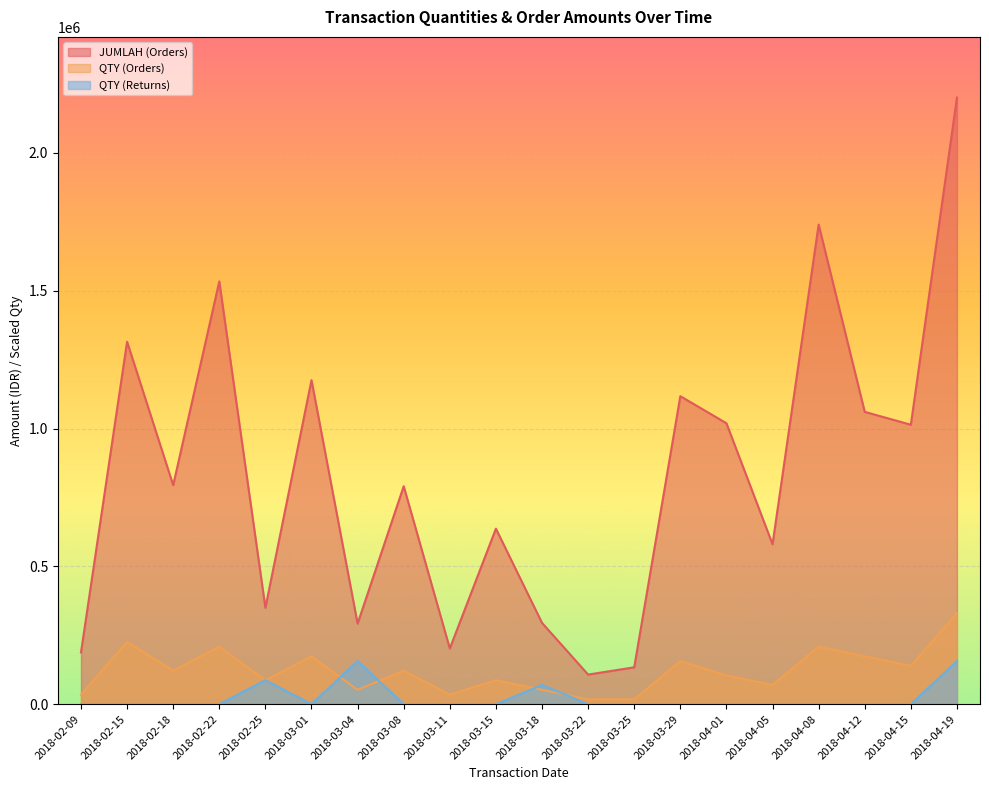

The JUMLAH (Orders) series shows 2669366.4 at 2018-04-08. True or false?

False